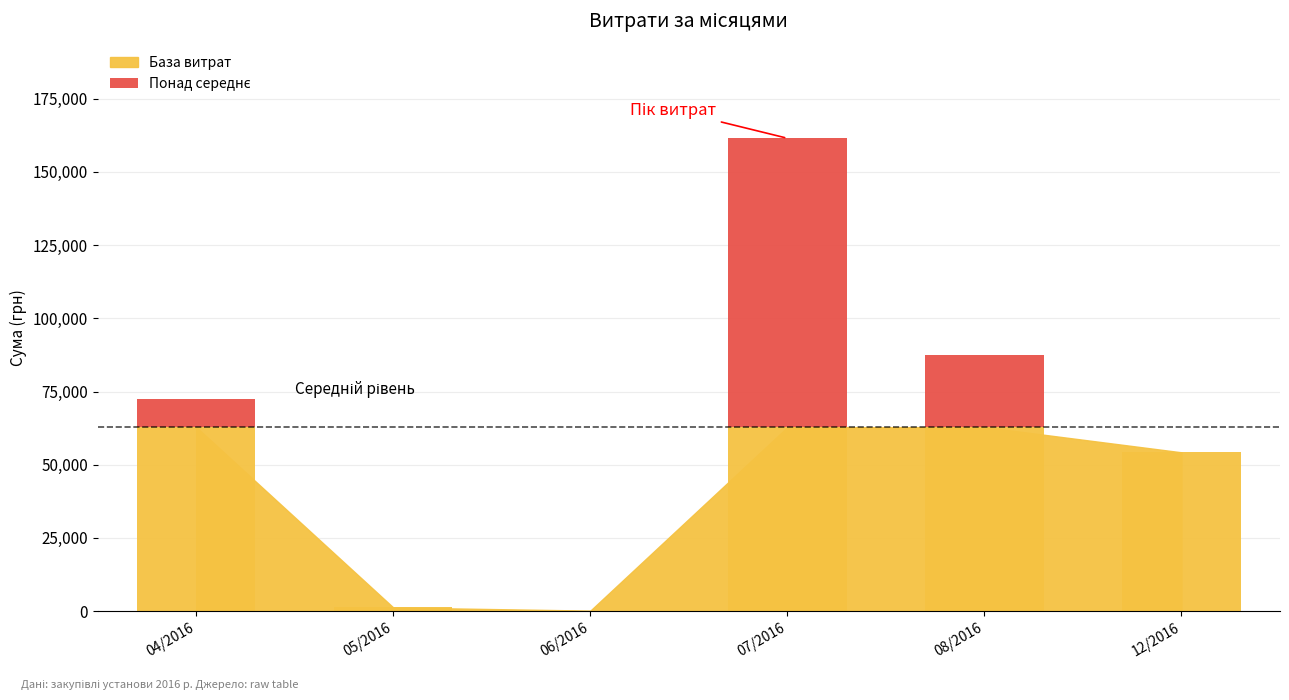

True or false: the data shows 15679.6 at 08/2016.

False